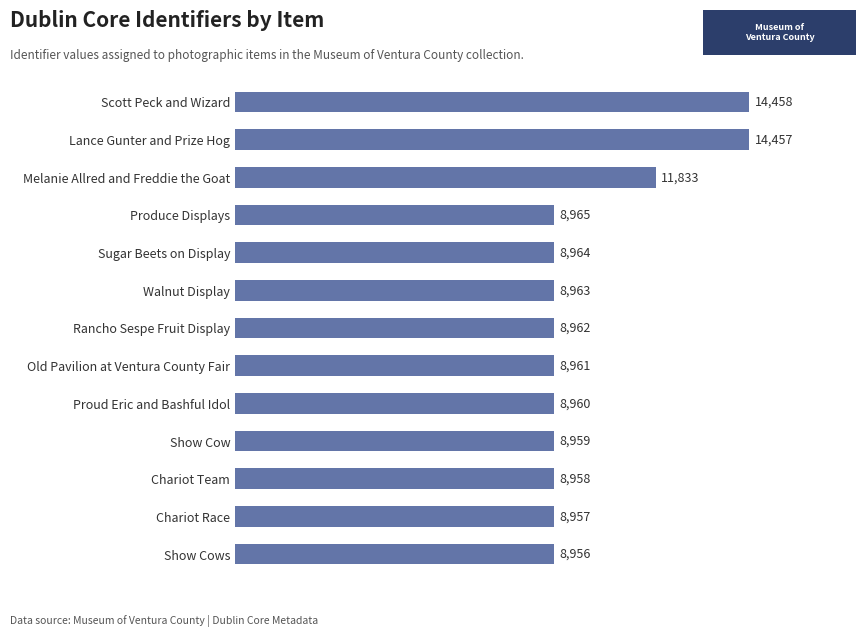

Are the bars grouped side by side (vs. stacked)?

No